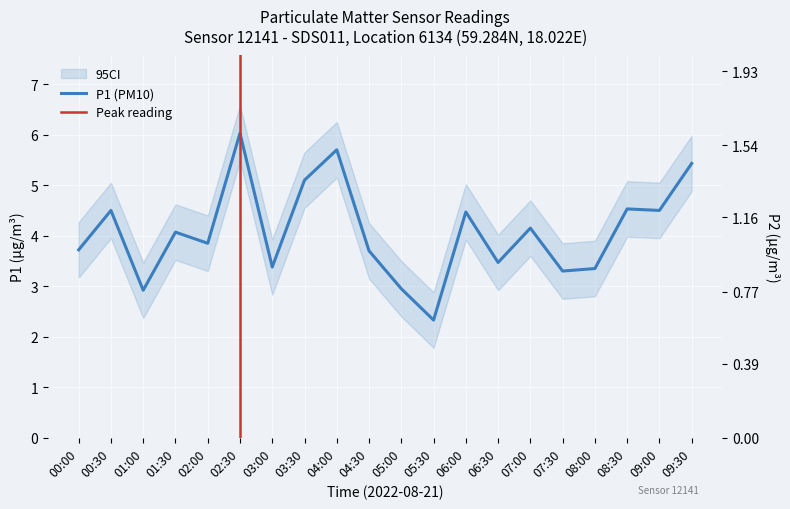

Count the number of categories in the chart.

20